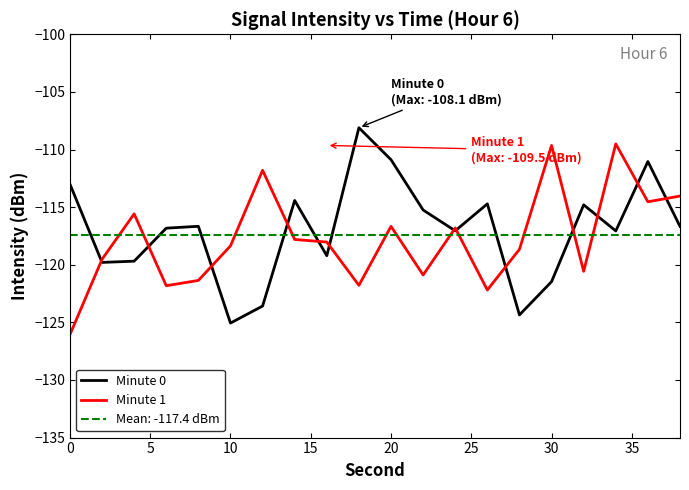

Is this an area chart (filled region under the line)?

No